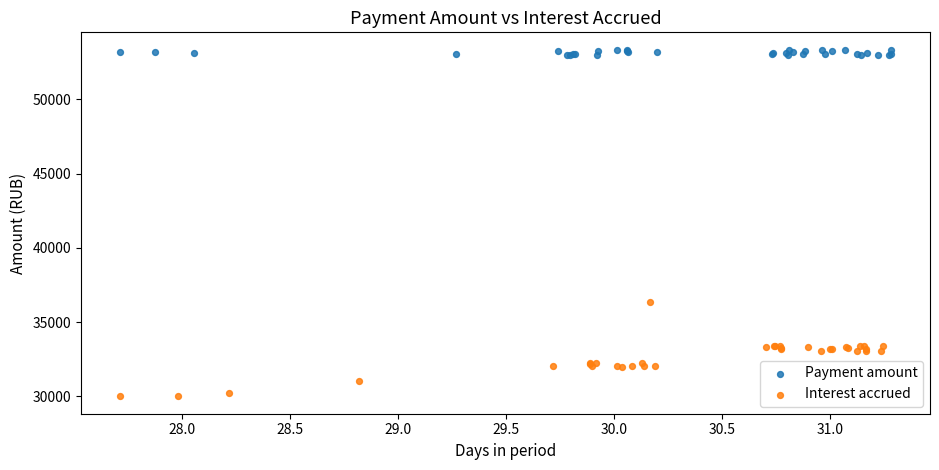

What are all the series names shown in the legend?

Payment amount, Interest accrued